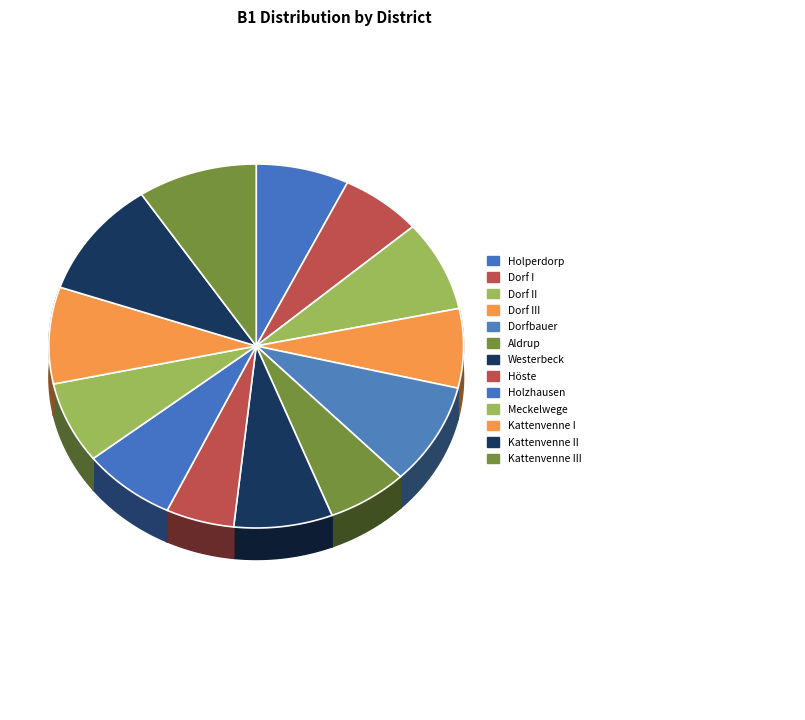

What percentage is the Holperdorp slice, to the nearest percent?

7%